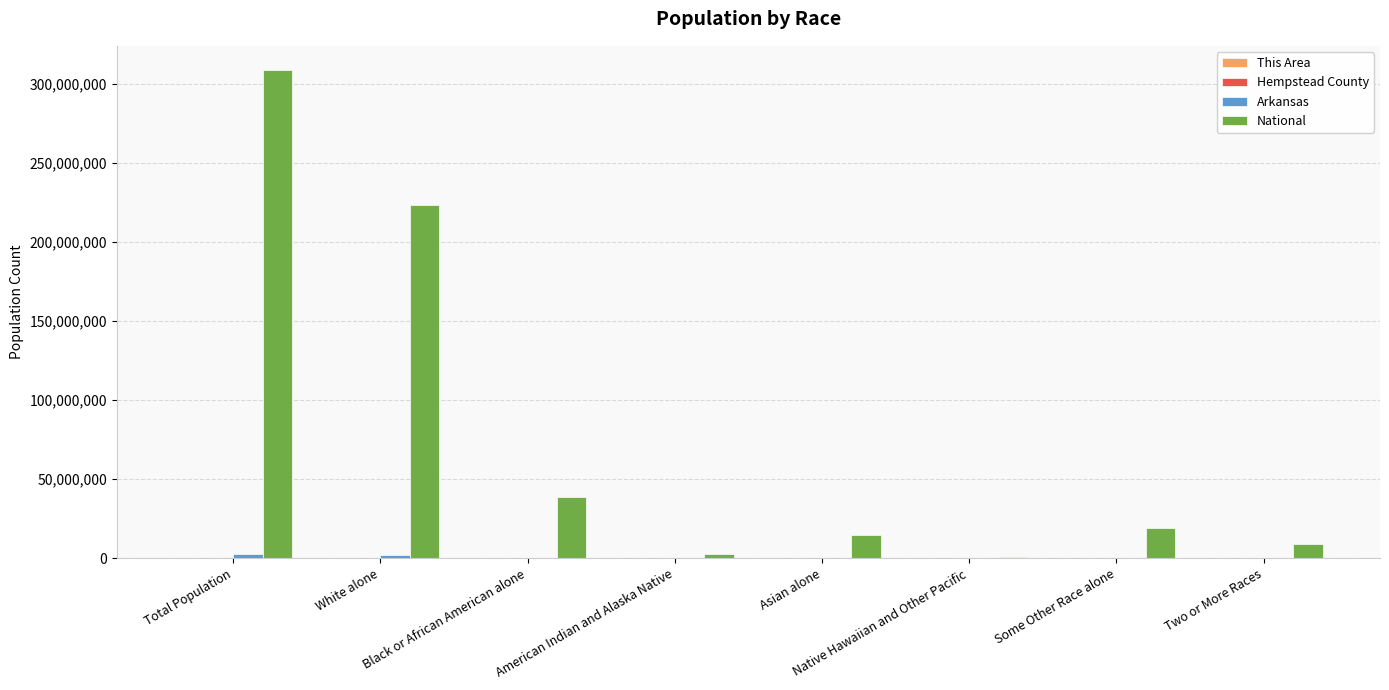

Which series has the largest total across all categories?

National